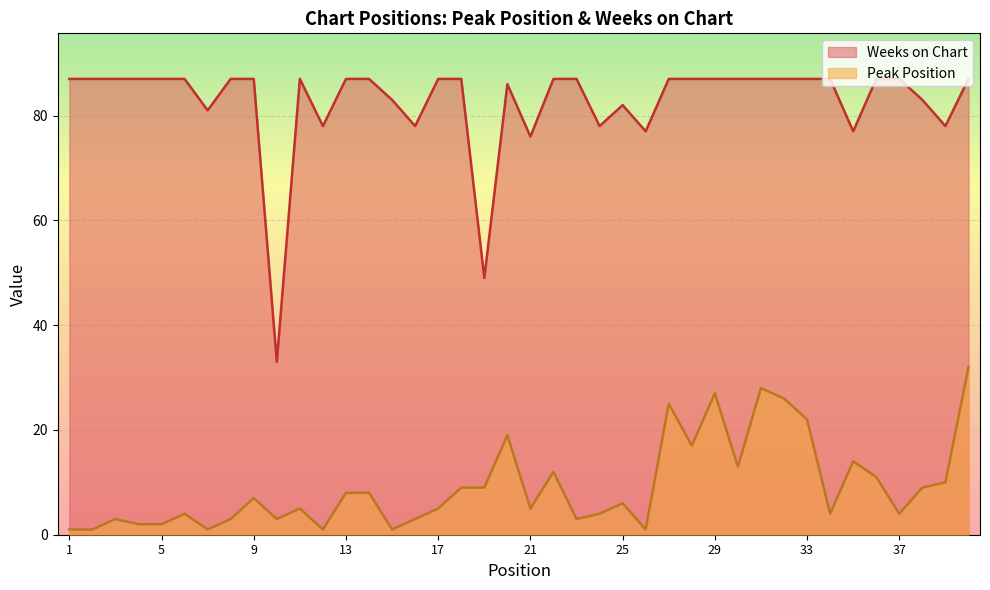

At which label does Peak Position reach its minimum?

1